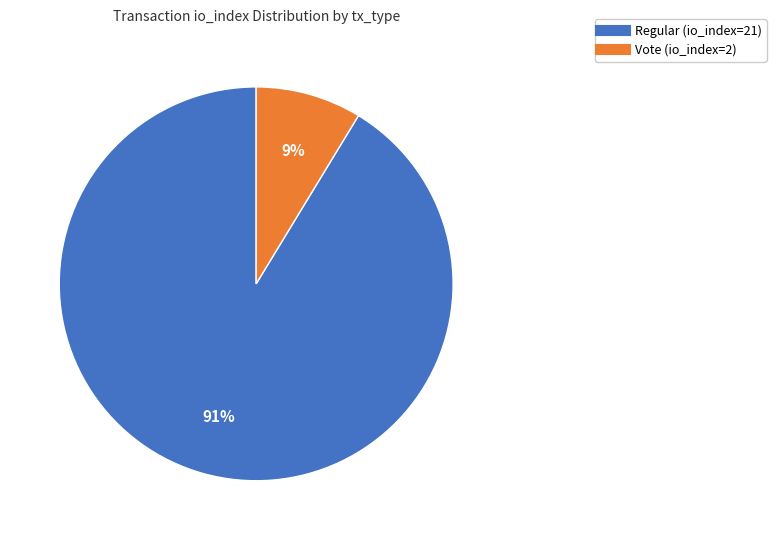

What percentage is the Vote (io_index=2) slice, to the nearest percent?

9%